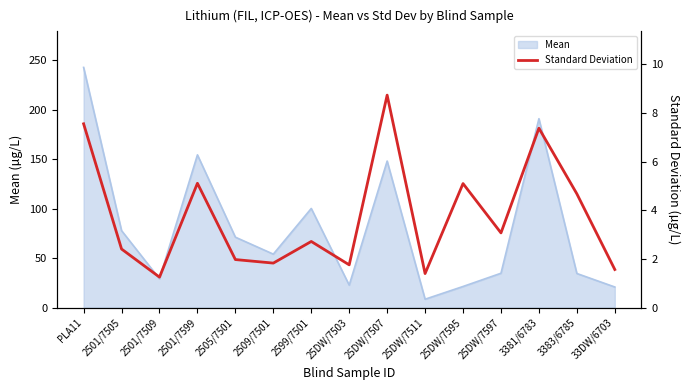

What is the label of the 13th point from the right?

2501/7509